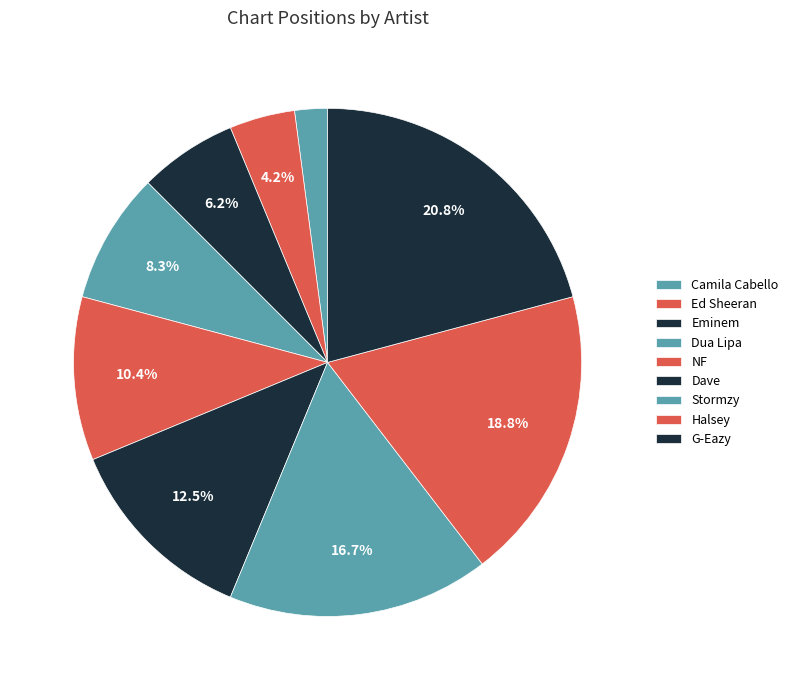

How many segments does this pie chart have?

9